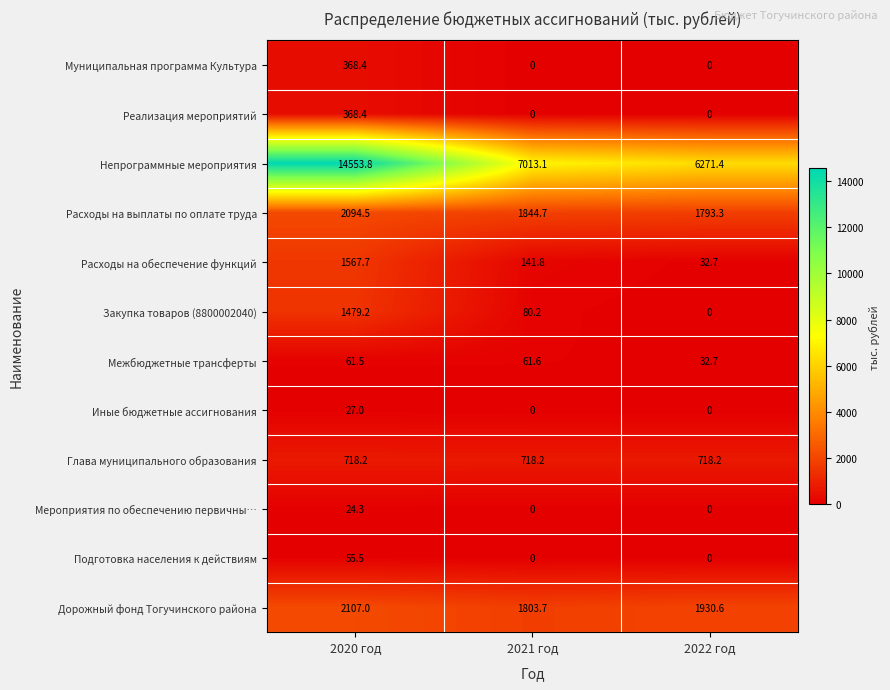

Between 2020 год and 2022 год, which series saw the biggest shift?

Непрограммные мероприятия